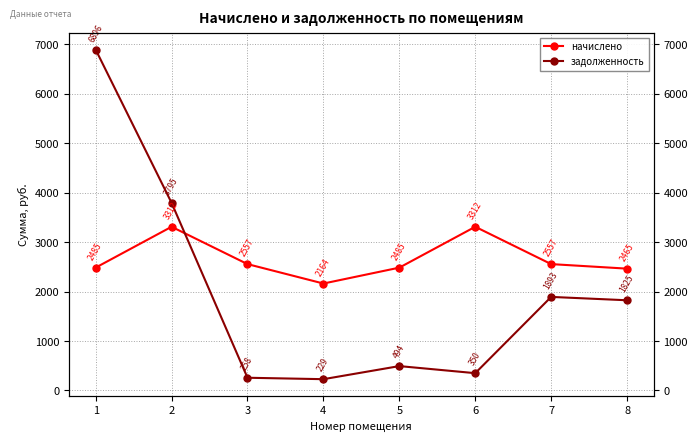

What is the difference between the задолженность values at 4 and 6?

121.5